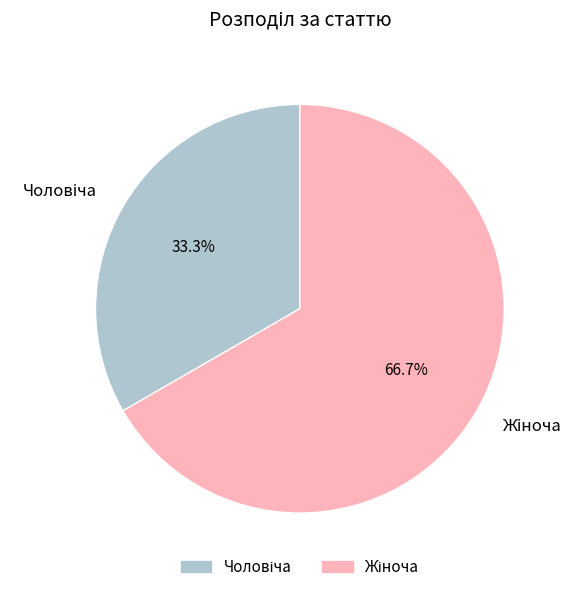

Is there any slice that represents more than half of the pie?

Yes